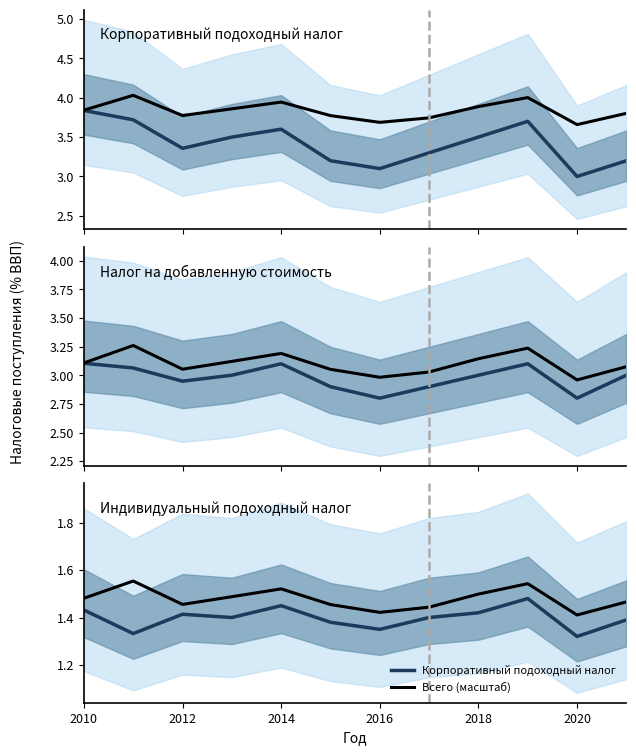

The Всего (масштаб) series shows 2.0 at 2016. True or false?

False